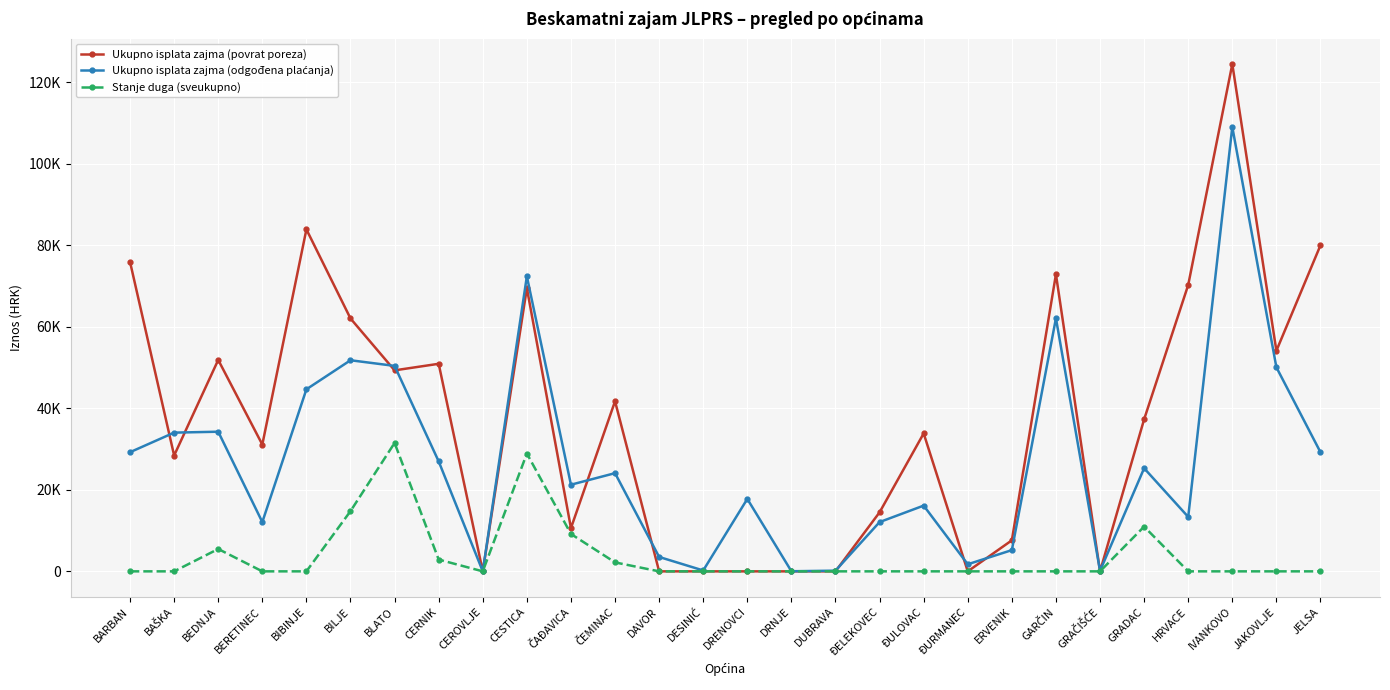

How many data points in Stanje duga (sveukupno) are above 0?

8